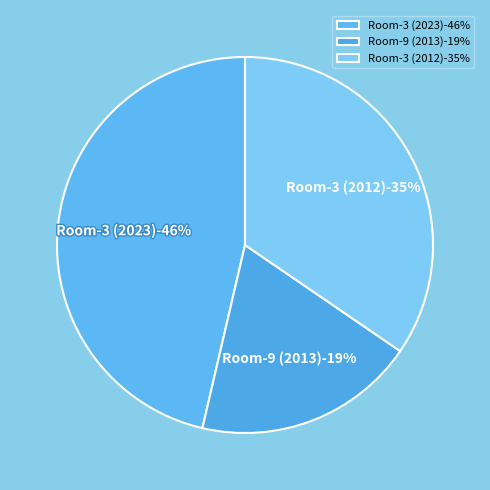

To the nearest percent, what percentage of the pie is 3?

46%